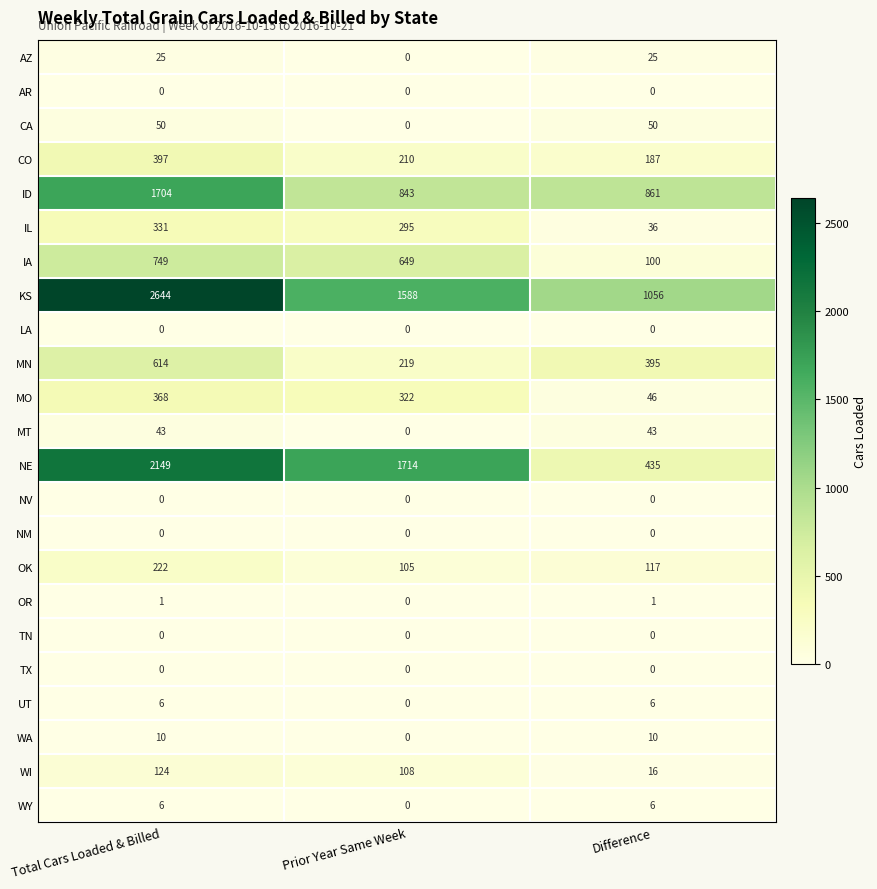

What is the average value of the UT series?

4